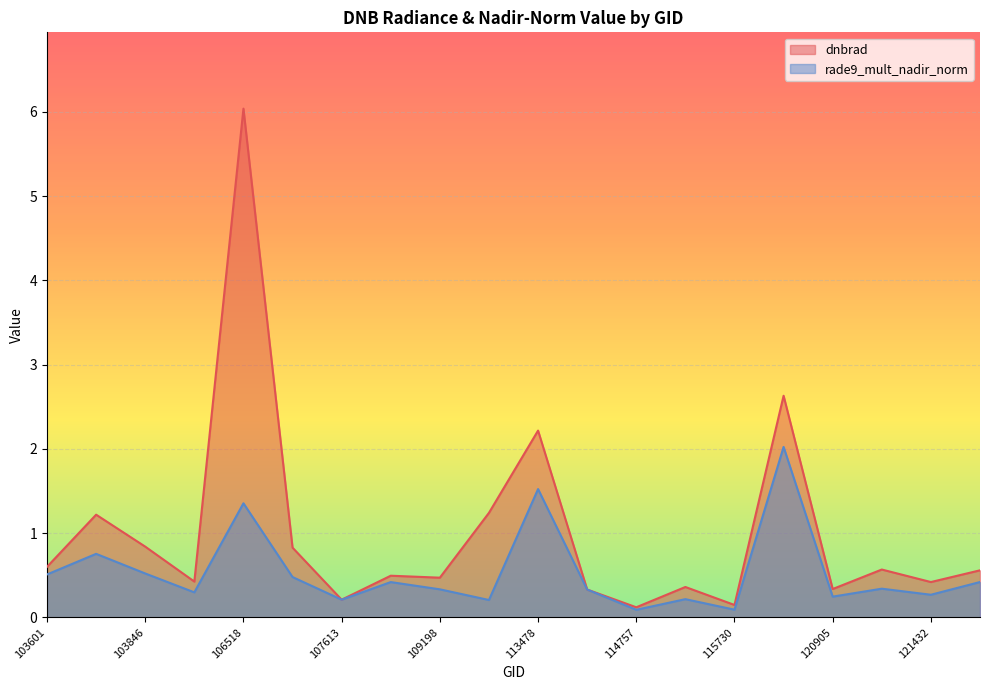

After their last crossing, which series has the higher values: rade9_mult_nadir_norm or dnbrad?

dnbrad